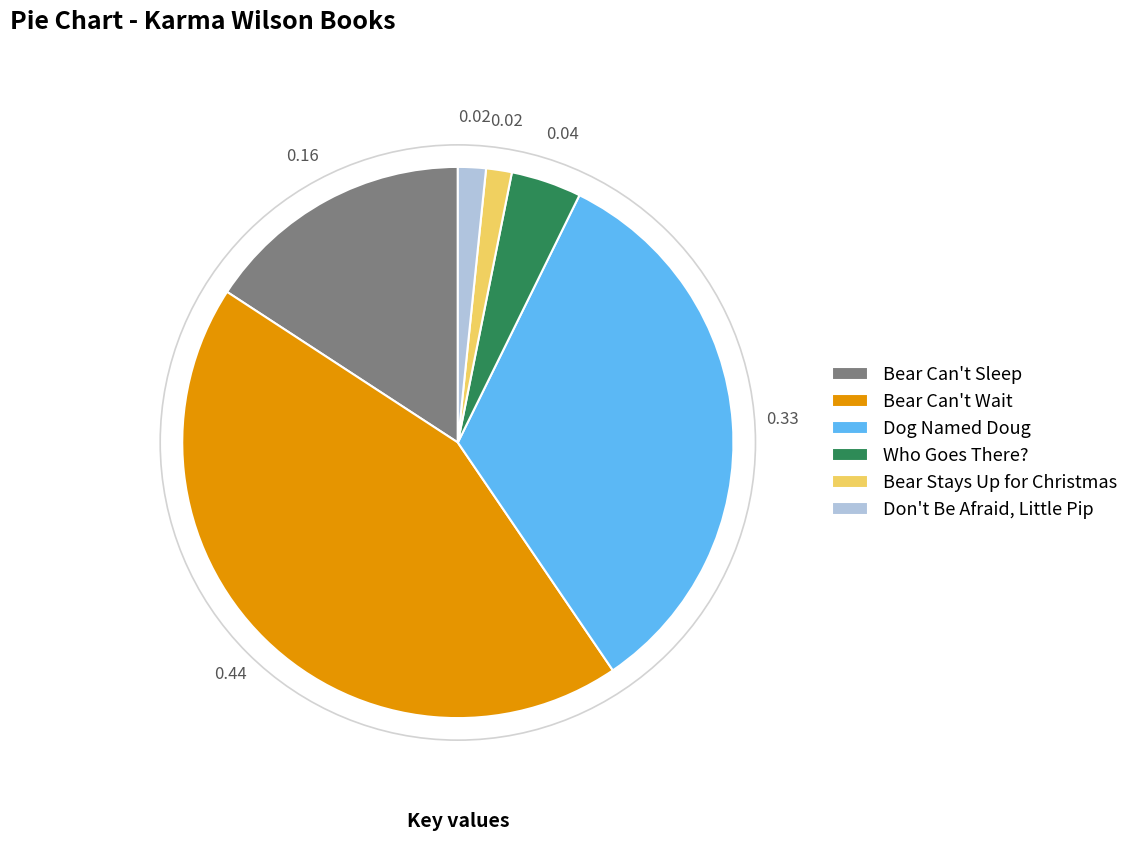

How many slices are in this pie chart?

6